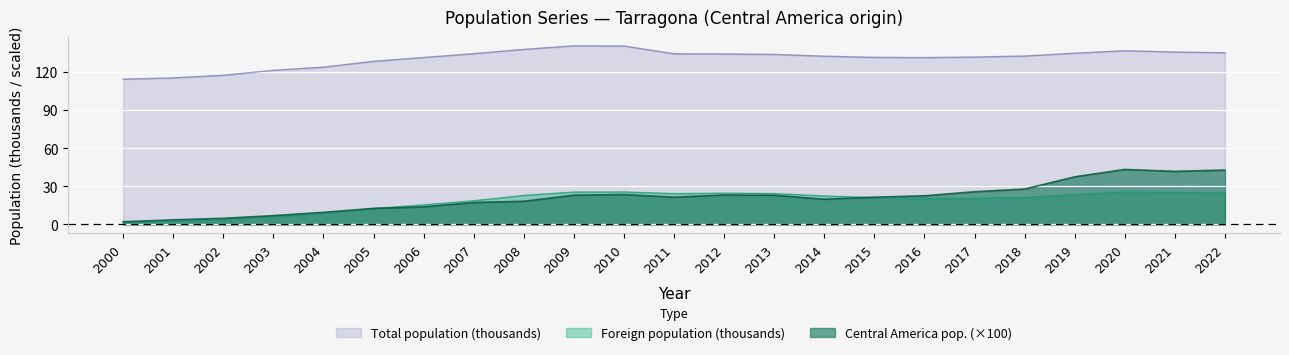

Where is Total population nearest to the value 127?

2005